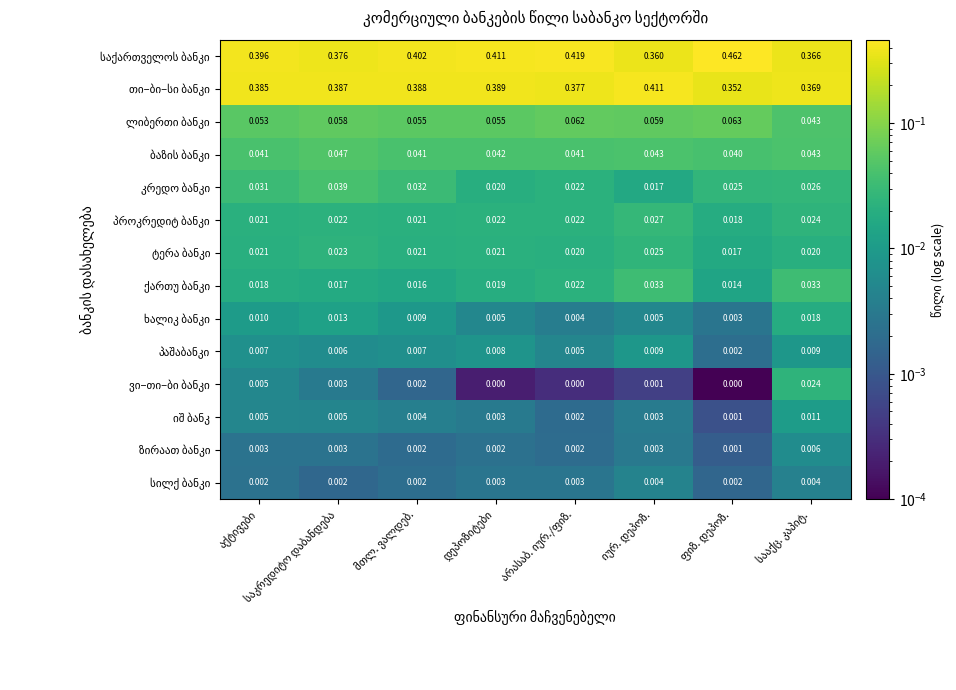

What is the total value across all series at იურ. დეპოზ.?

1.0